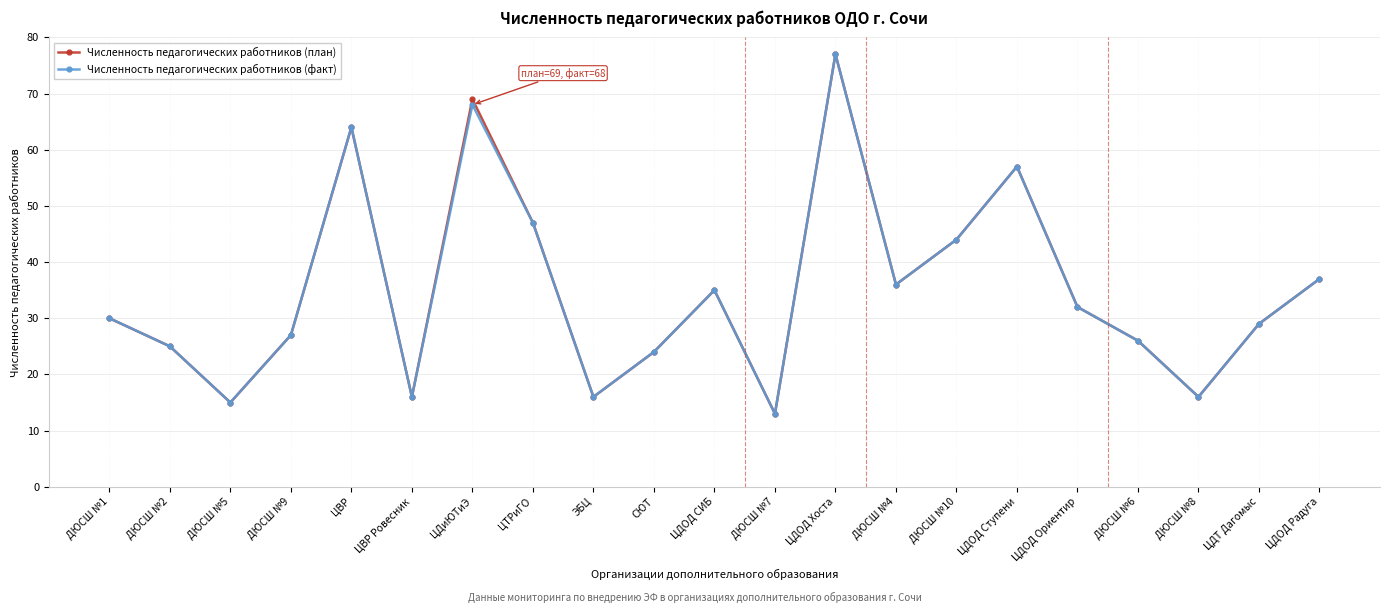

What is the value of the Численность педагогических работников (факт) point at the 1st from the left?

30